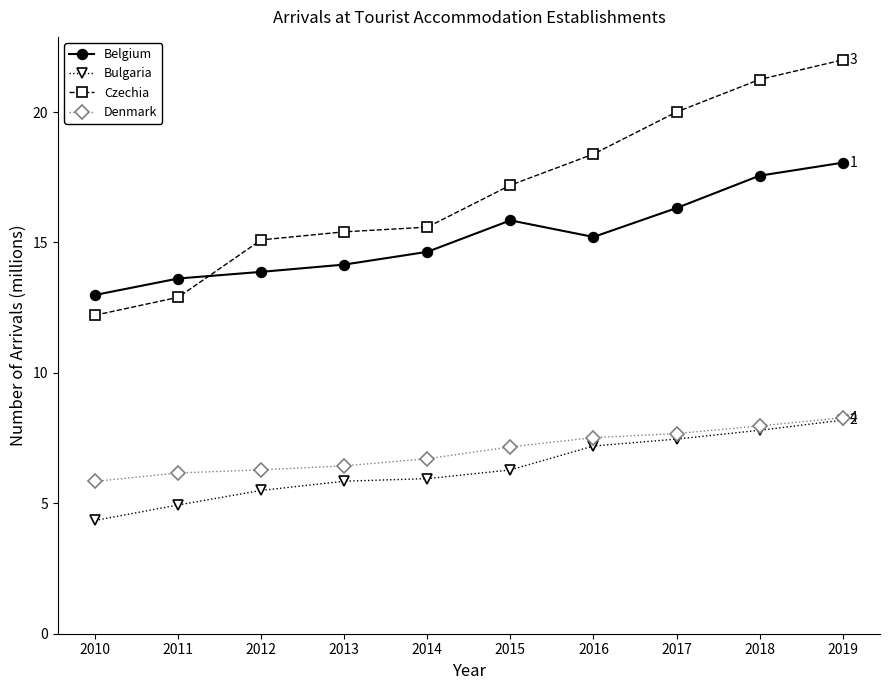

What is the sum of the Czechia values at 2019 and 2018?

43.2